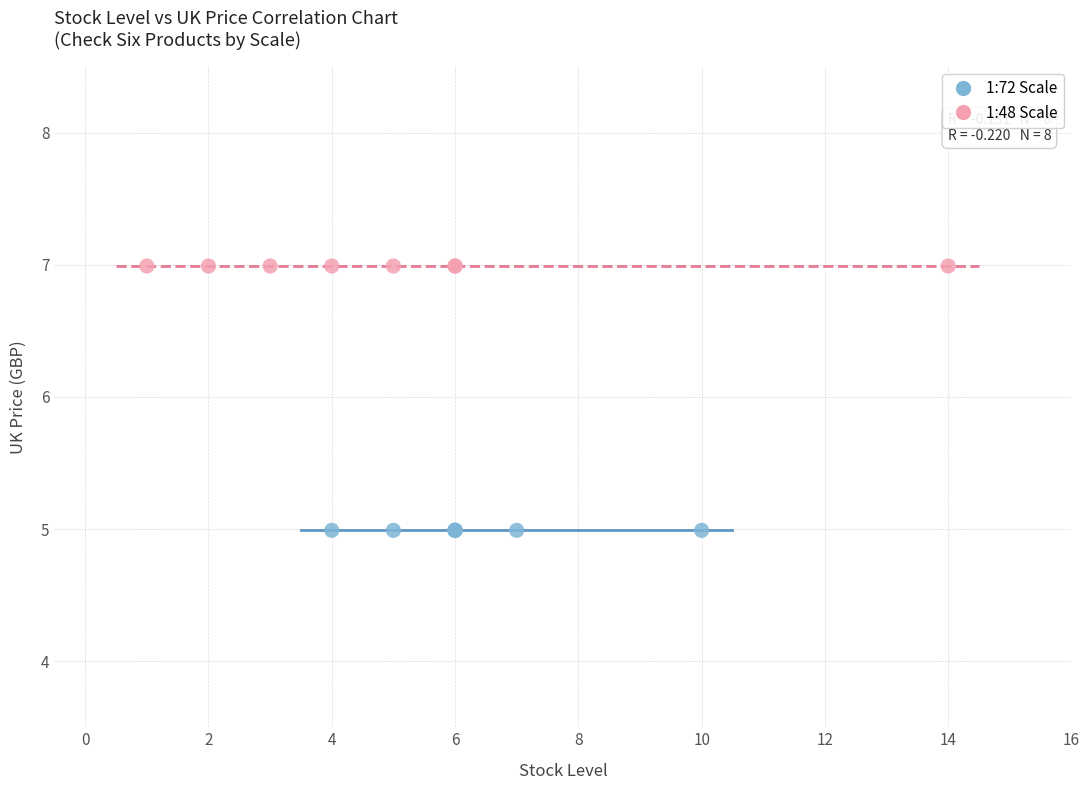

Which series reaches the minimum Y coordinate?

1:72 Scale